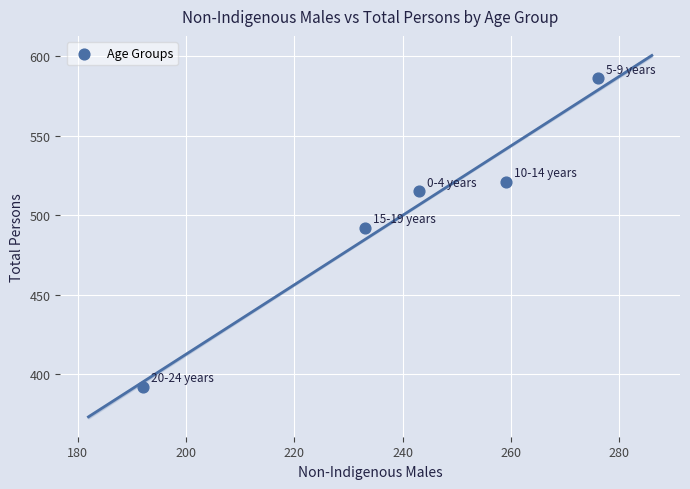

What Y value in the scatter plot is closest to 489?

492